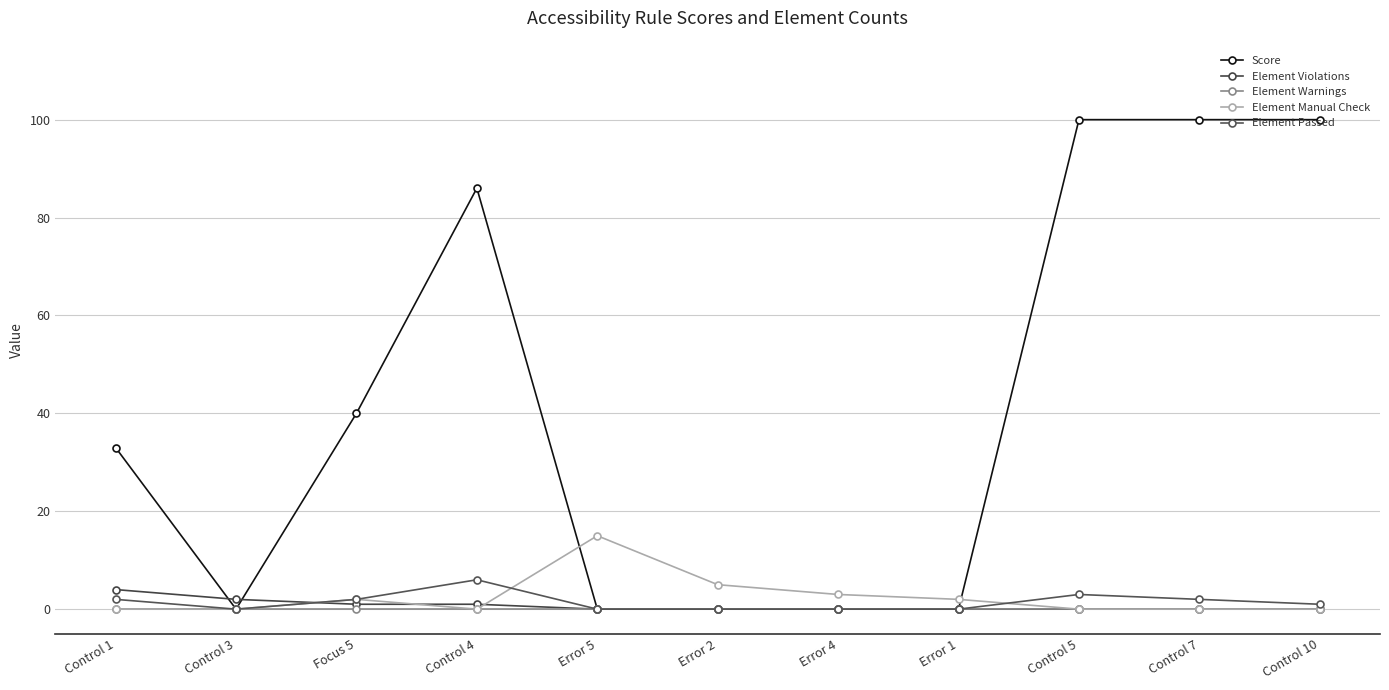

Rank the categories by Score value from lowest to highest.

Control 3, Error 5, Error 2, Error 4, Error 1, Control 1, Focus 5, Control 4, Control 5, Control 7, Control 10